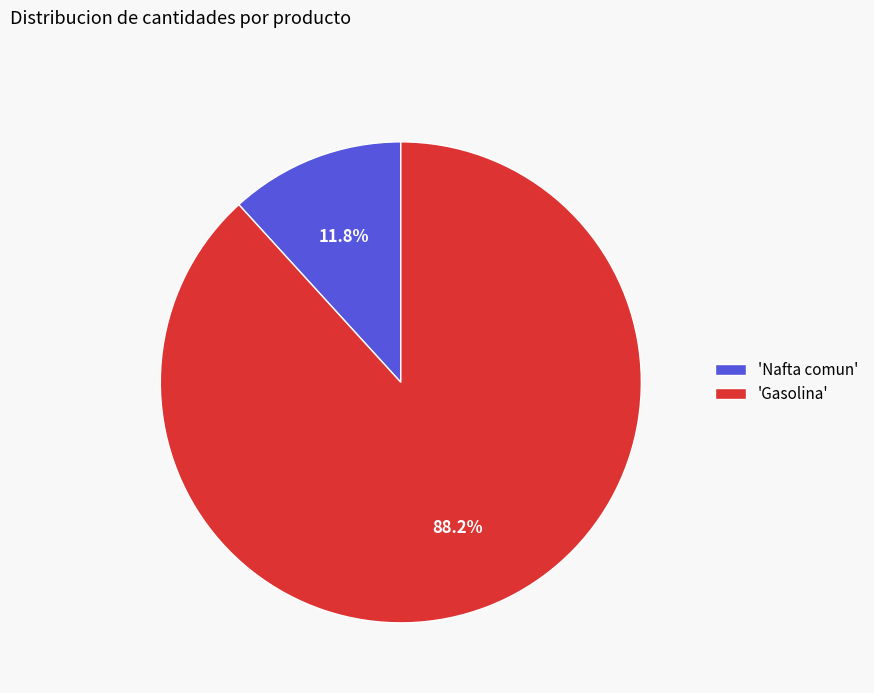

Approximately how many times larger is the value at 'Gasolina' compared to 'Nafta comun'?

7.5